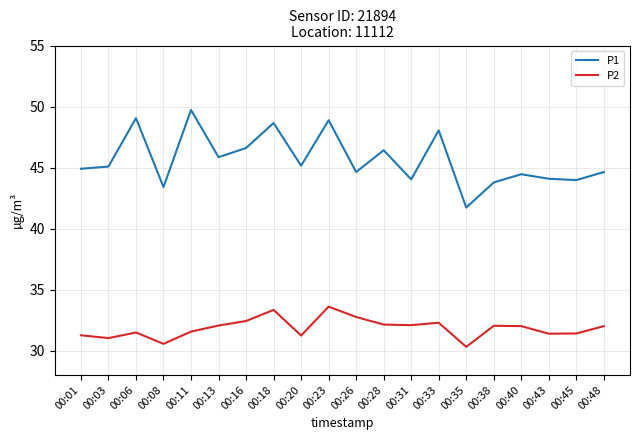

True or false: P1 and P2 intersect in this chart.

False